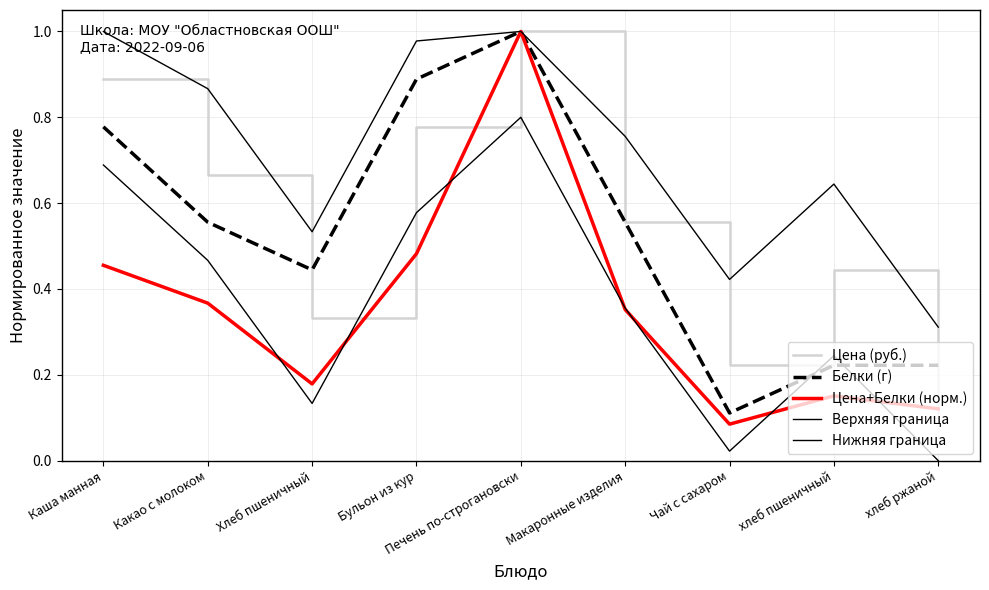

How many lines are shown in the chart?

5